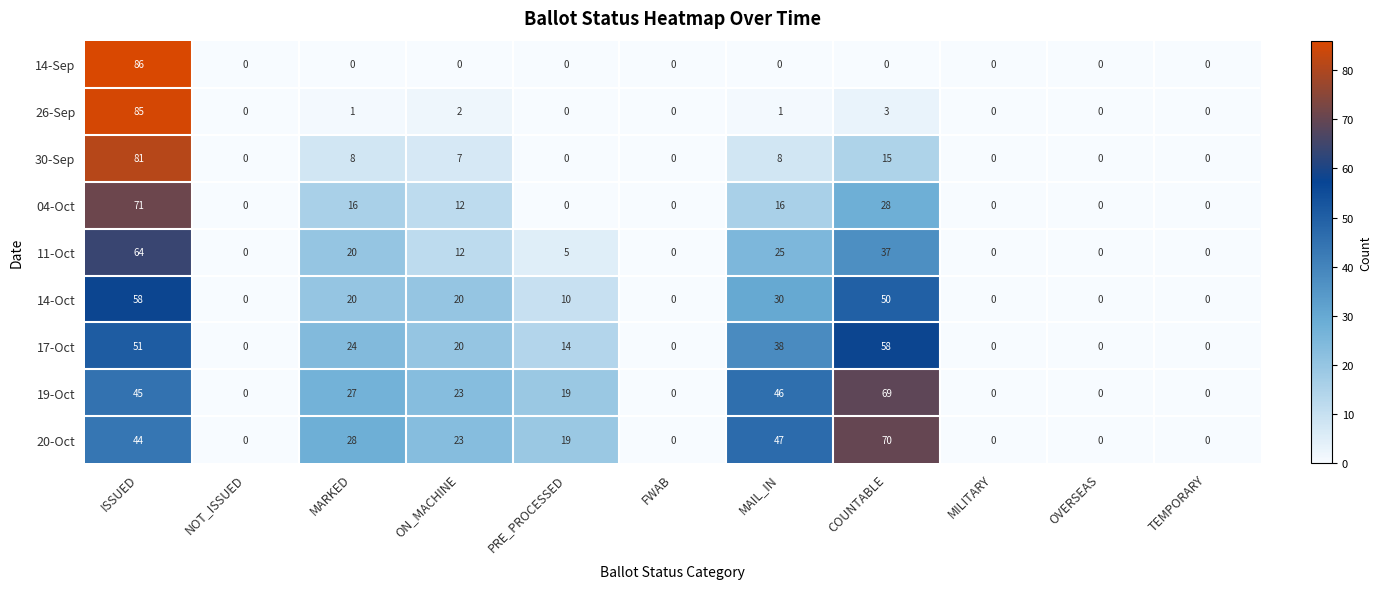

What is the greatest value displayed?

86